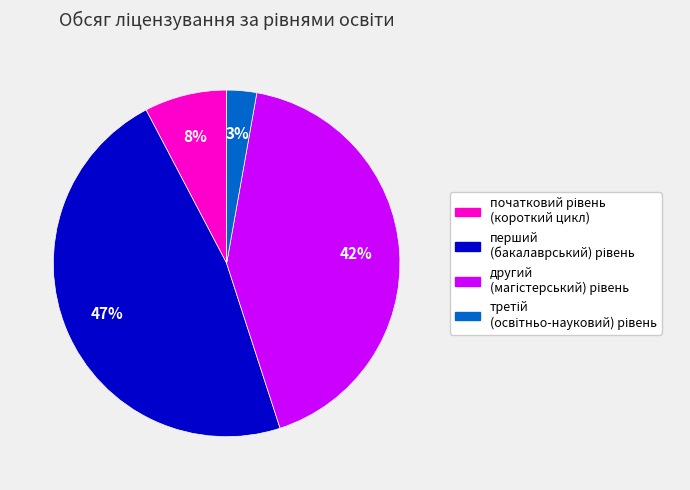

Is there any slice that represents more than half of the pie?

No